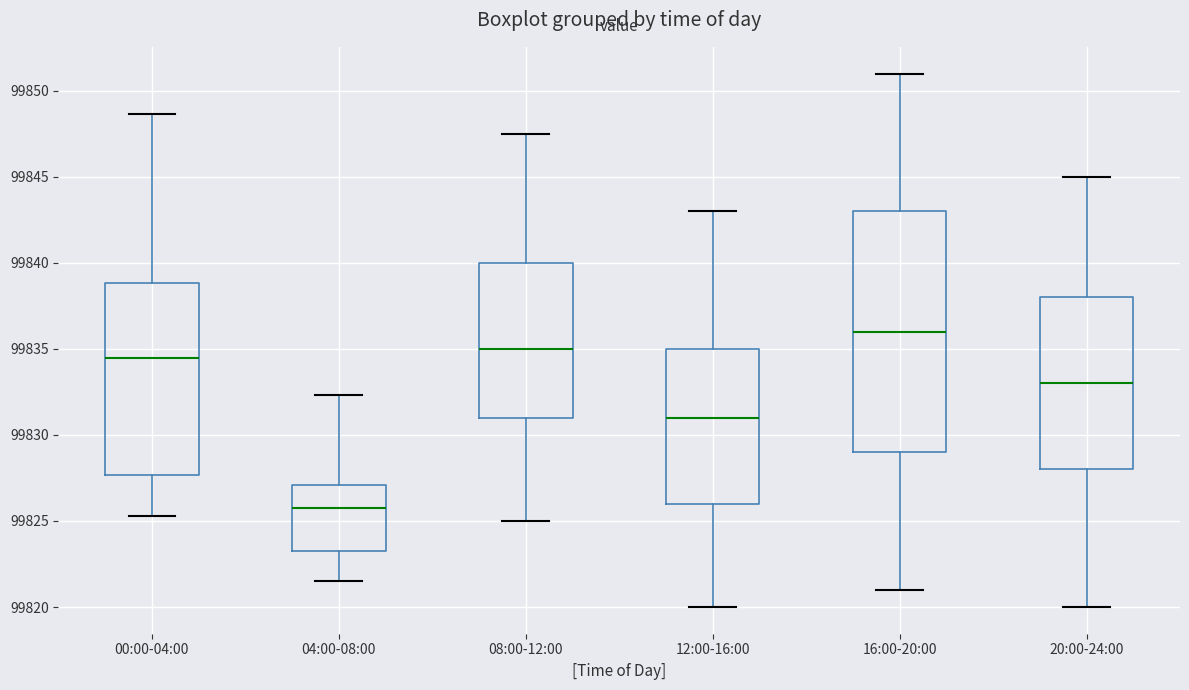

Which box has the highest median line?

16:00-20:00